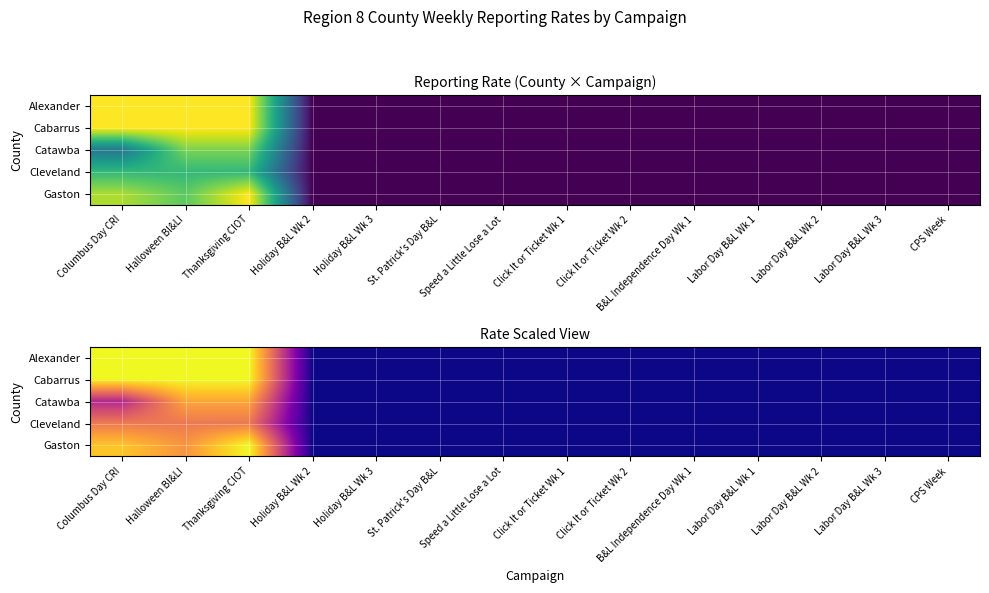

How many data points in Cabarrus are above 0?

3